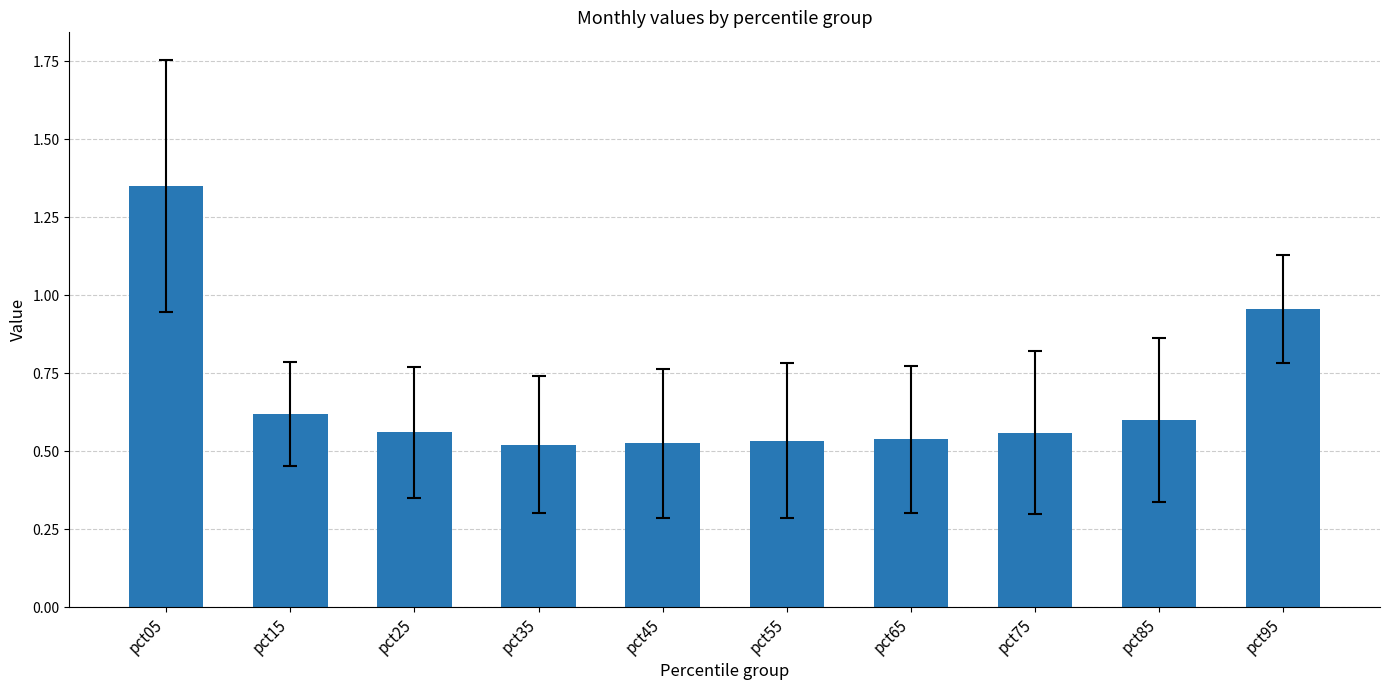

Which category has the highest value across all series?

pct05